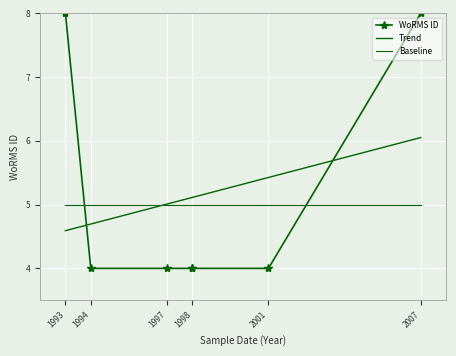

True or false: Trend has more than 2 interior local peaks.

False